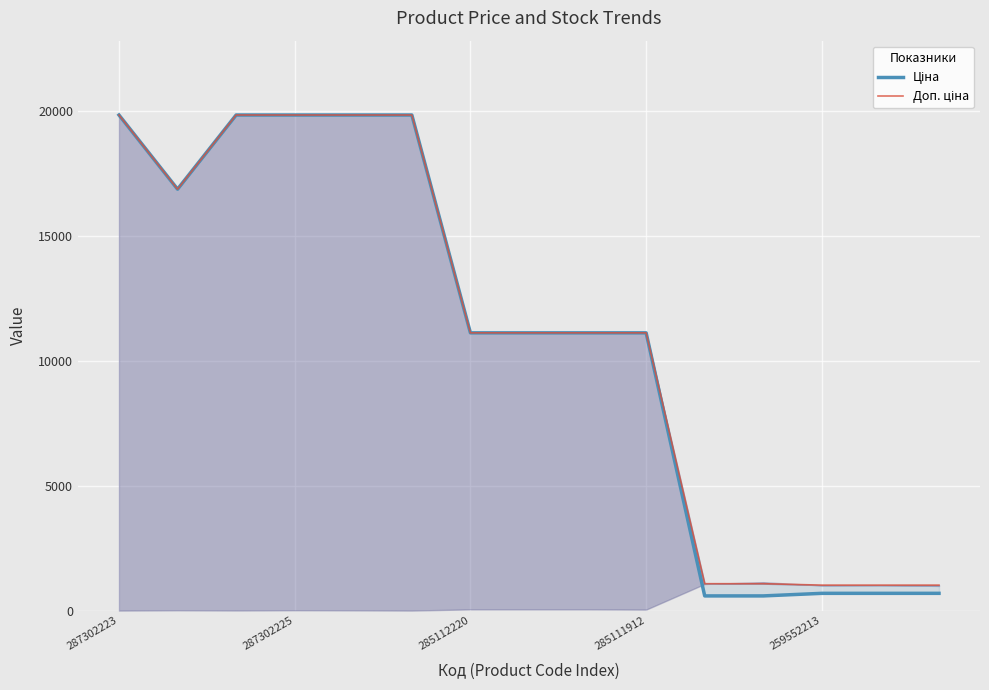

What is the value of the Доп. ціна point at the 2nd from the left?

16863.2